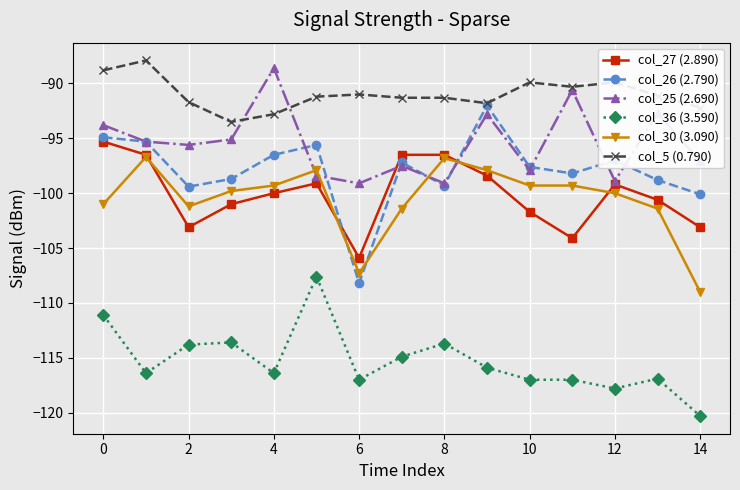

Which series has the largest range (max minus min)?

col_26 (2.790)